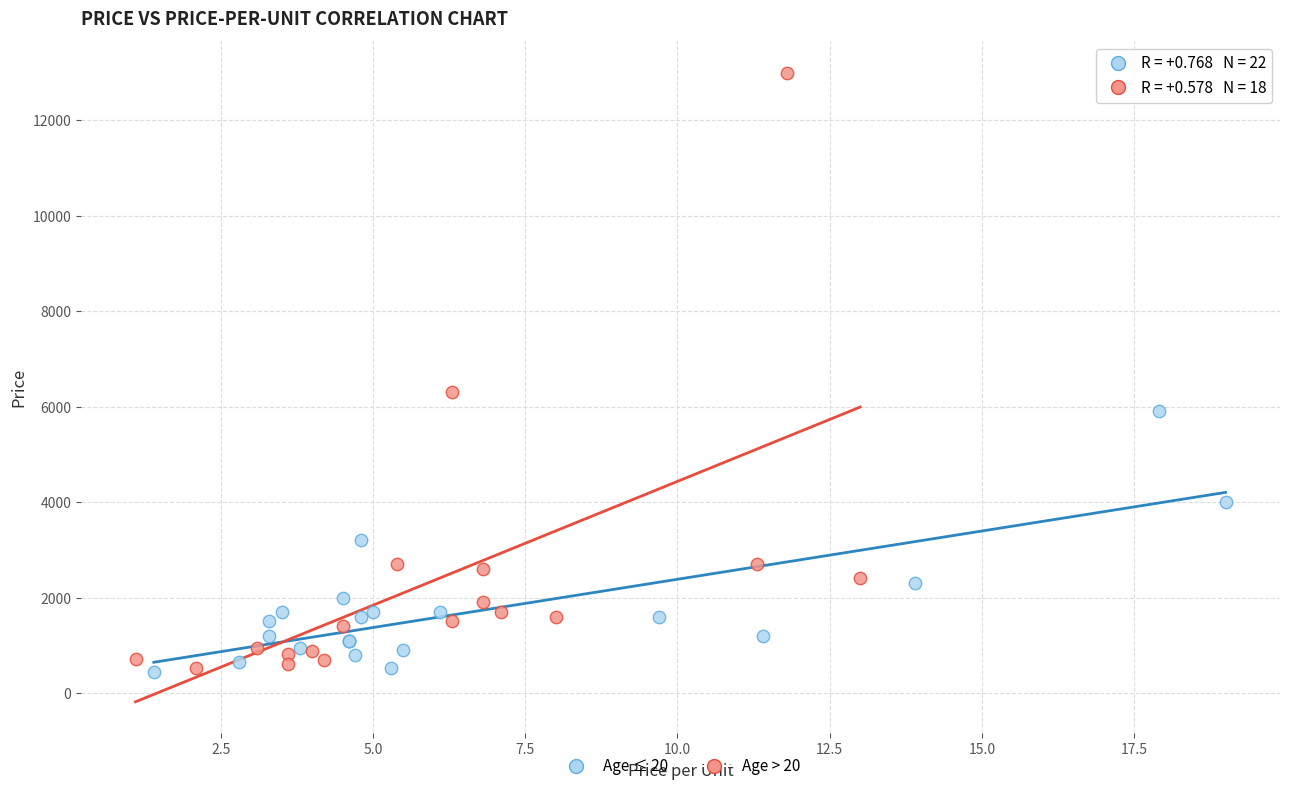

Which series contains the highest Y value?

Age > 20